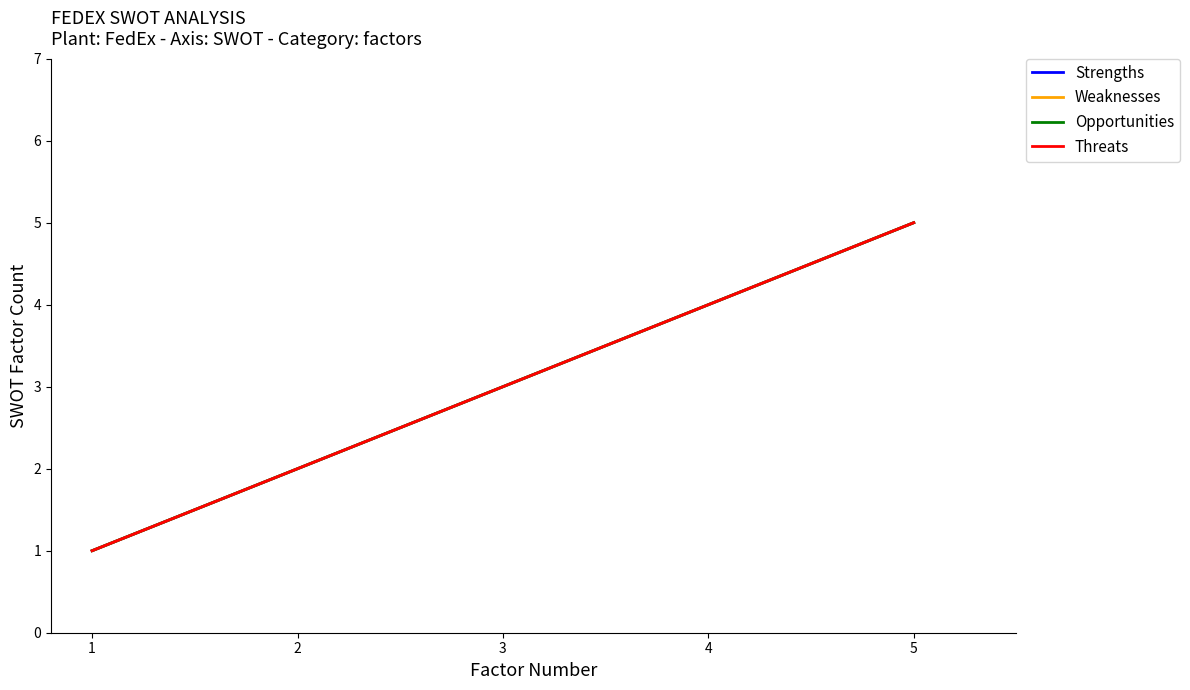

Where does the Weaknesses series first go above 3?

4